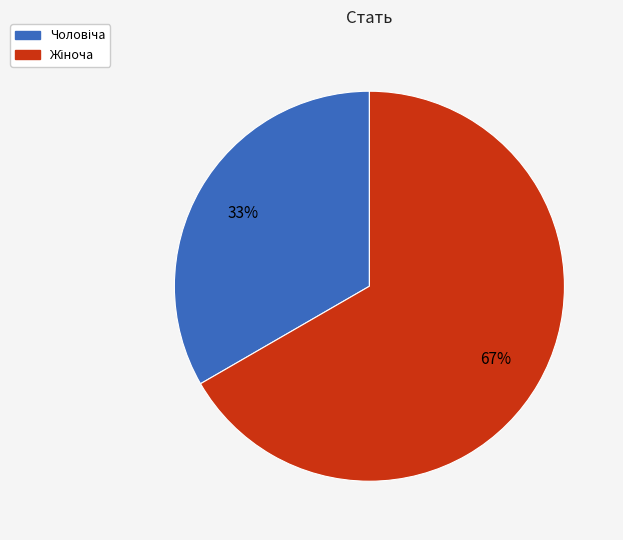

To the nearest percent, what is the average slice percentage?

50%